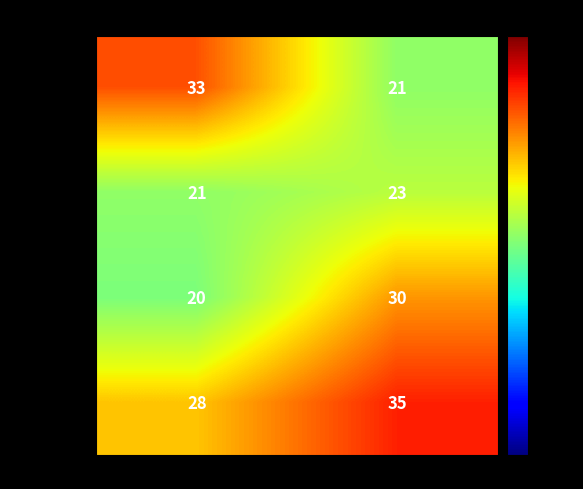

Which series has the widest spread of values?

1st quarter